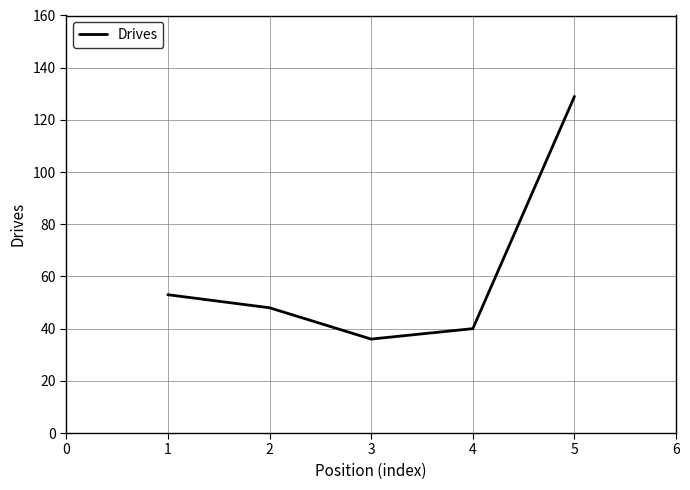

What is the sum of all values?

306